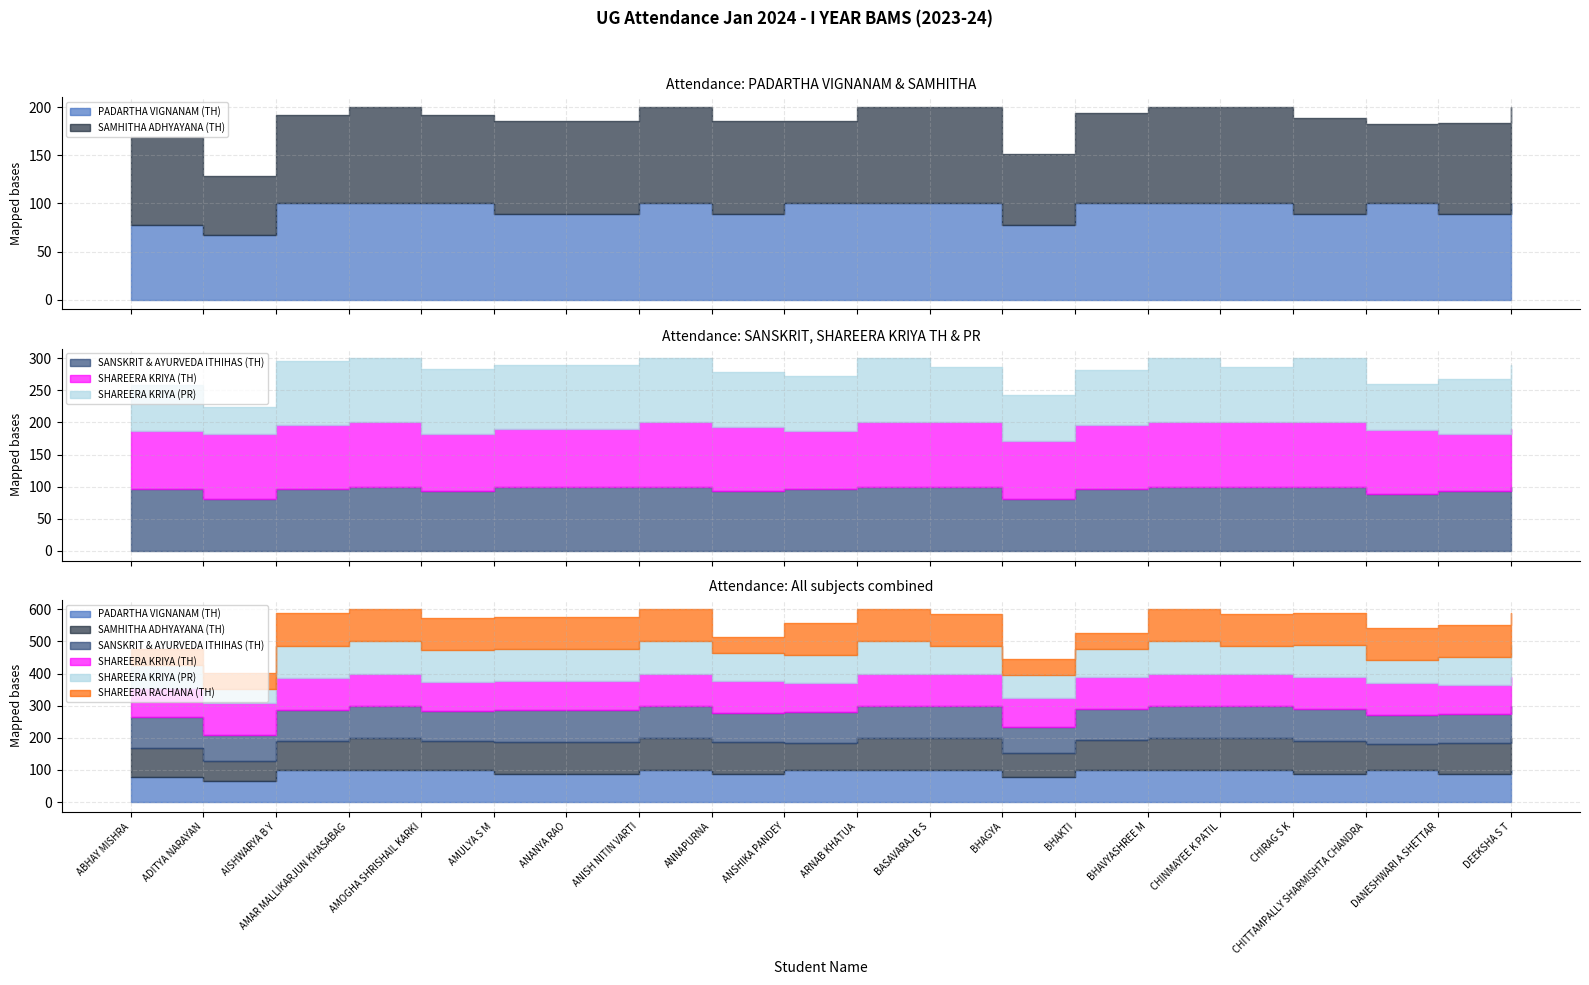

What is the label of the 6th point from the right?

BHAVYASHREE M